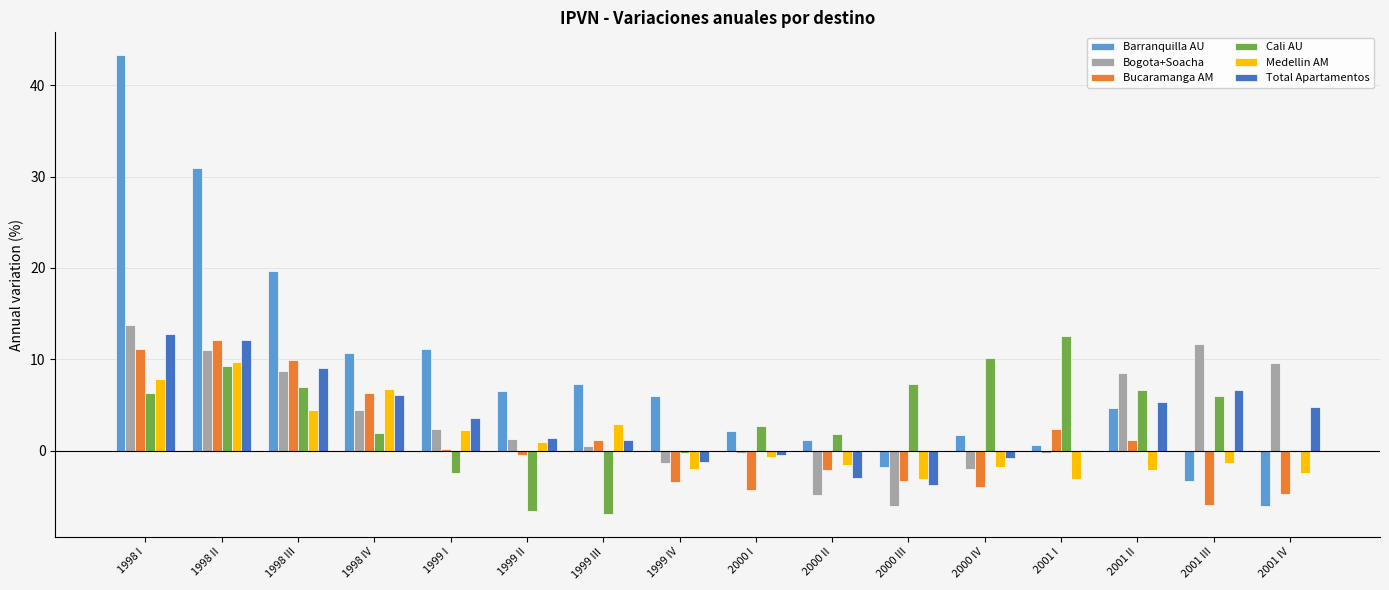

Which series changed the most between 1998 III and 2000 I?

Barranquilla AU